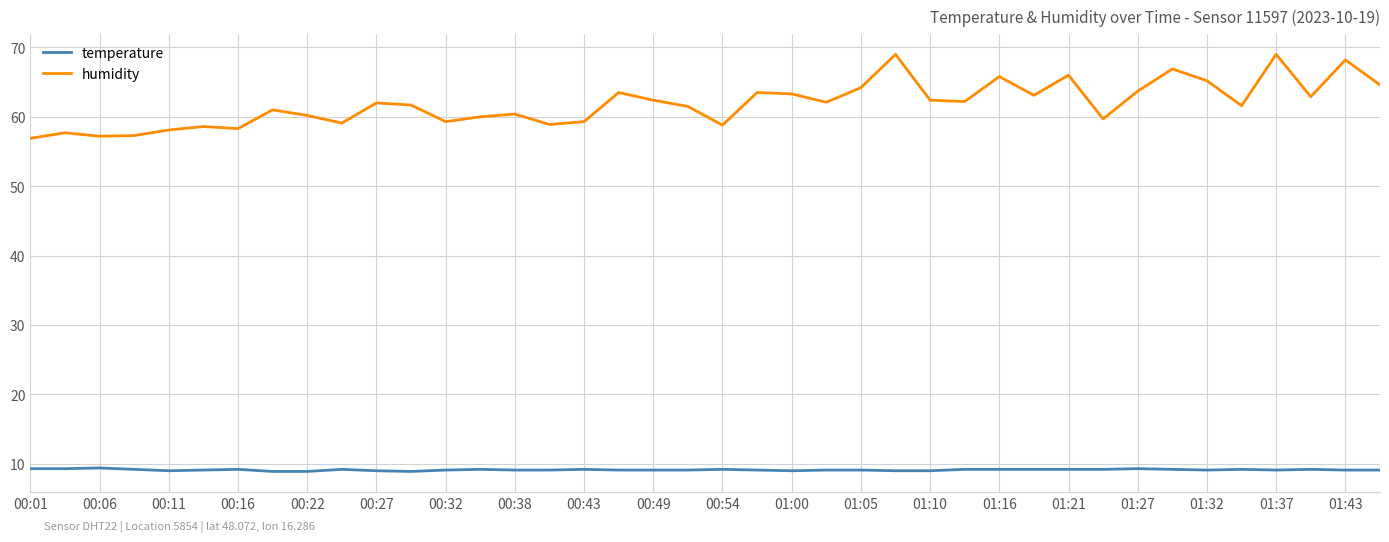

At how many categories does at least one series exceed 41?

40